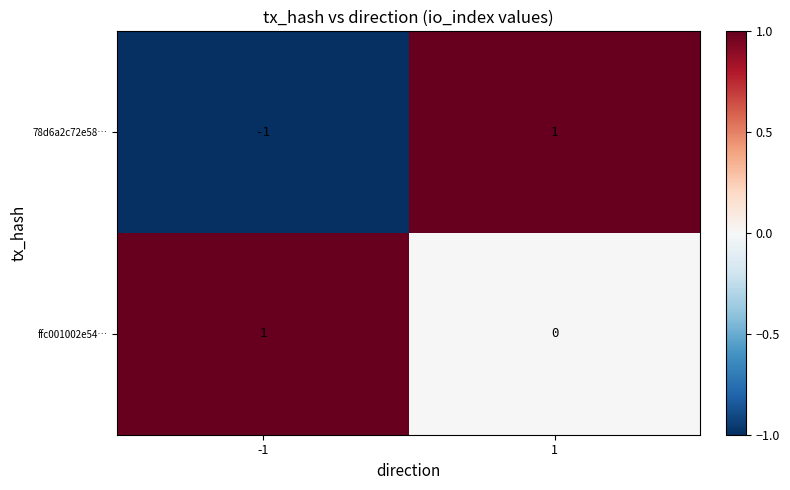

What is the total value across all series at 1?

1